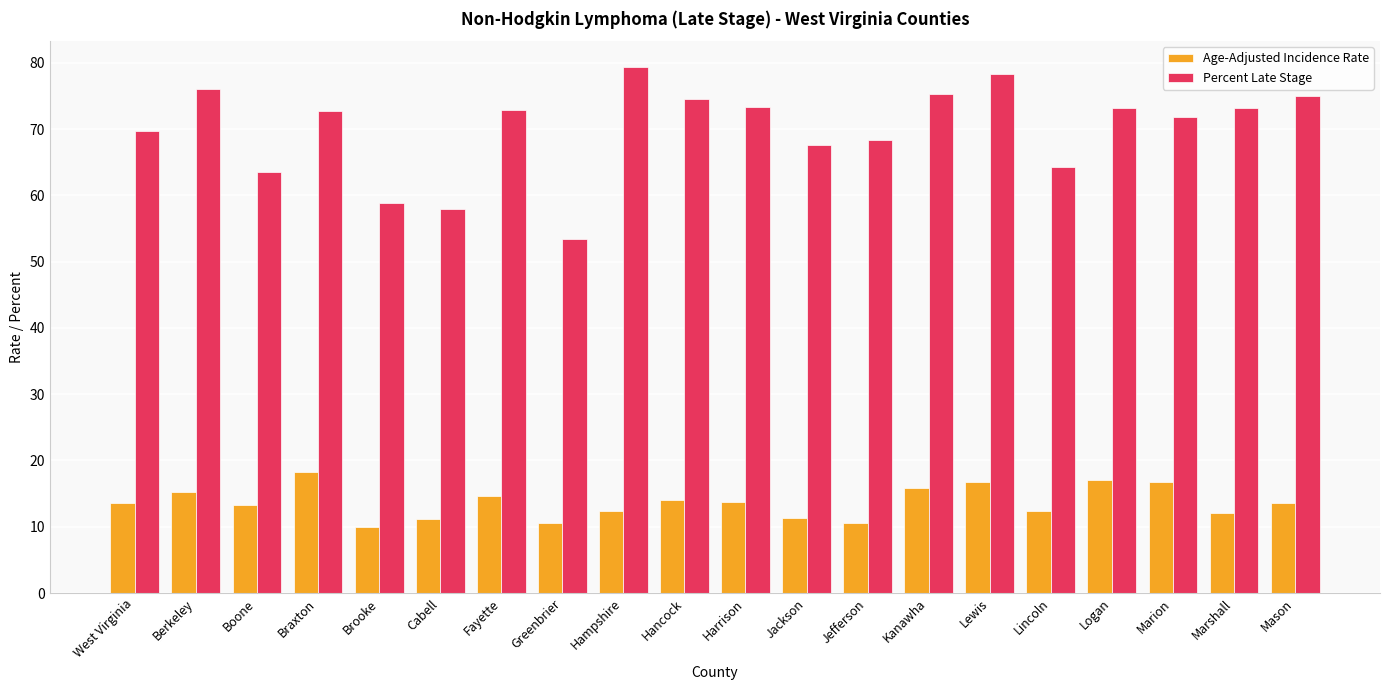

How many data points does each series have?

20